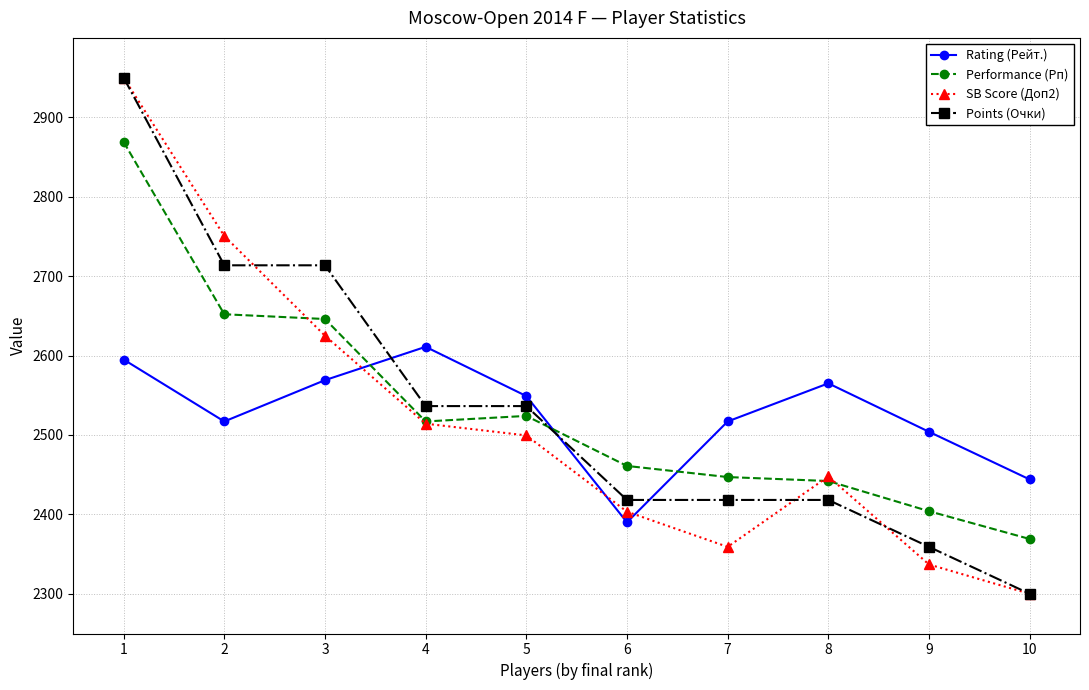

At which label does SB Score (Доп2) first exceed 2499?

1